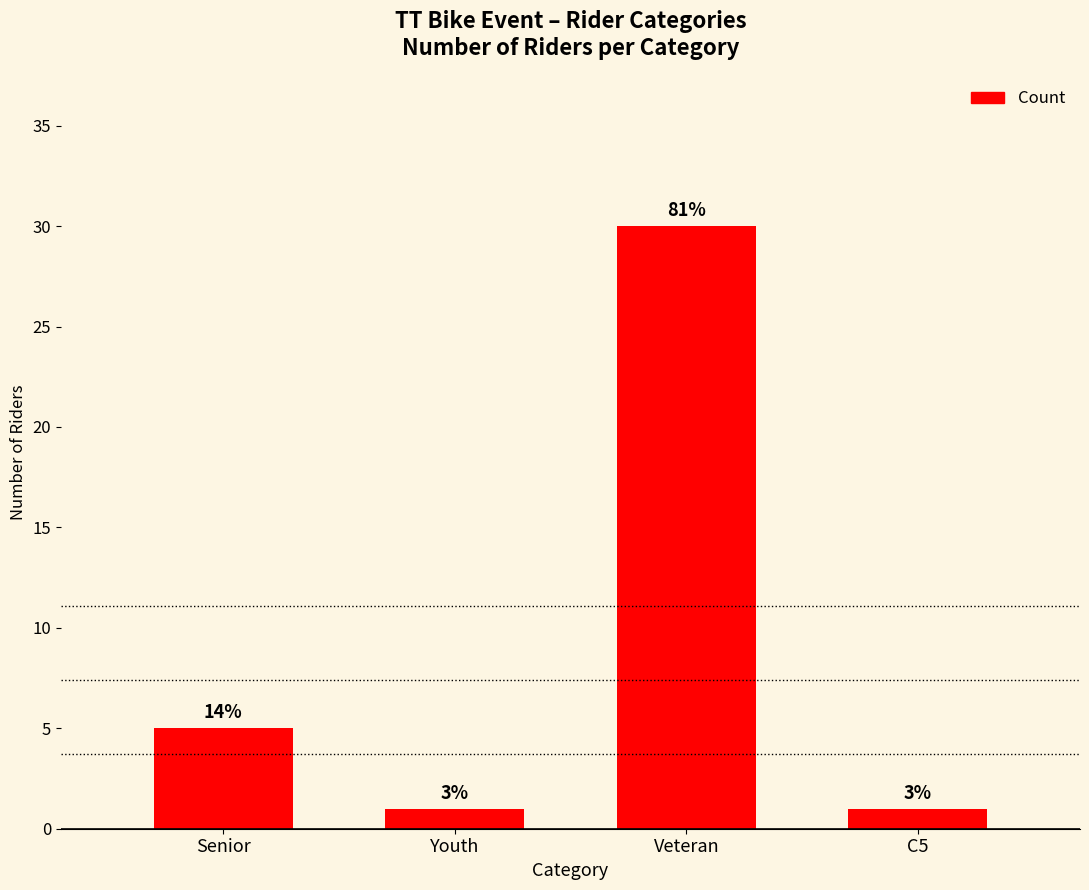

What is the sum of the values at Youth and Veteran?

31